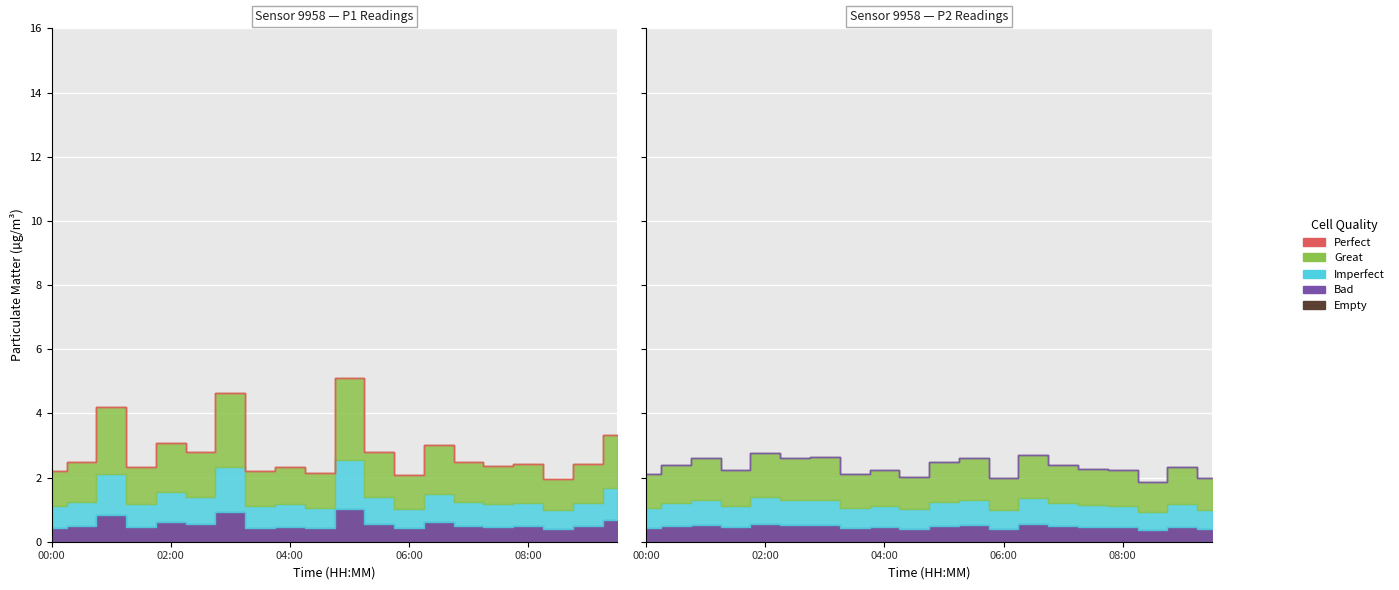

Which series has the largest total across all categories?

P1